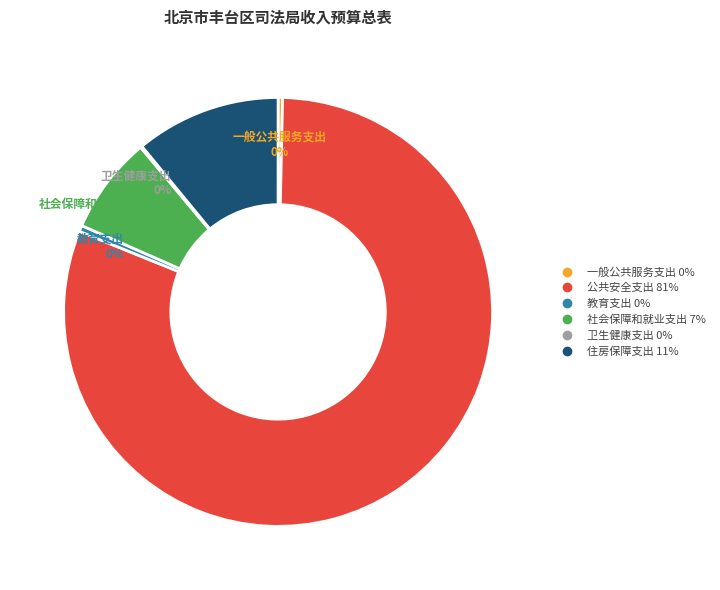

To the nearest percent, what is the difference between the 住房保障支出 and 一般公共服务支出 slice percentages?

11%